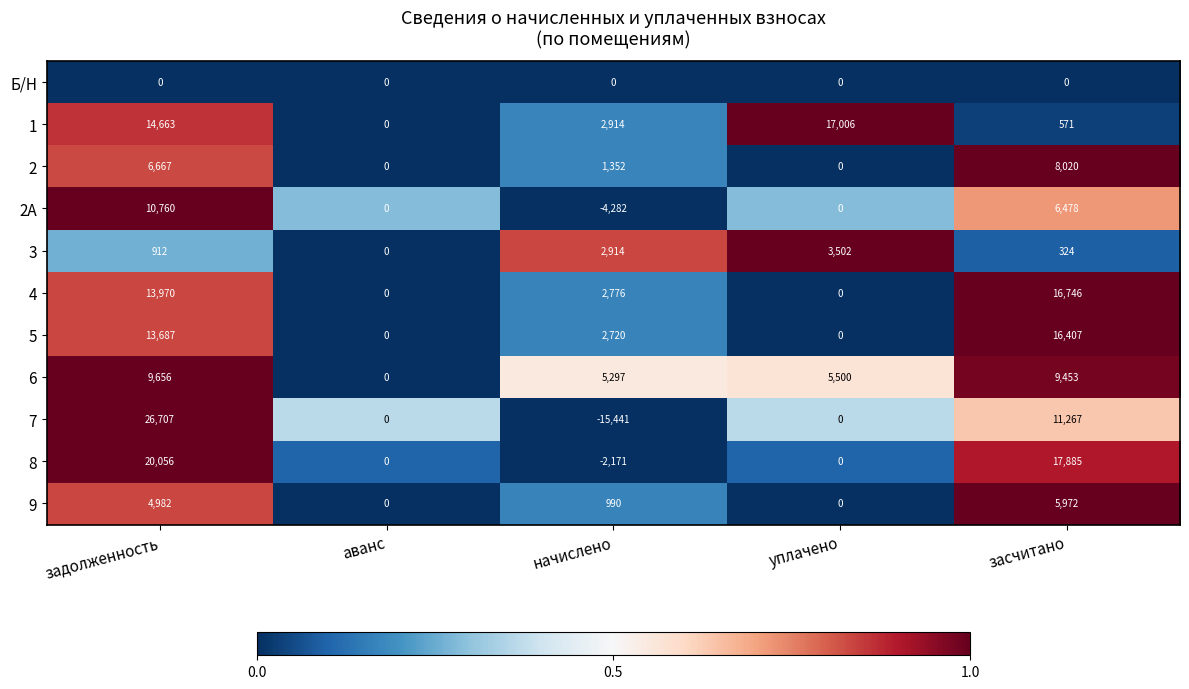

What is the difference between the 1 values at начислено and засчитано?

2343